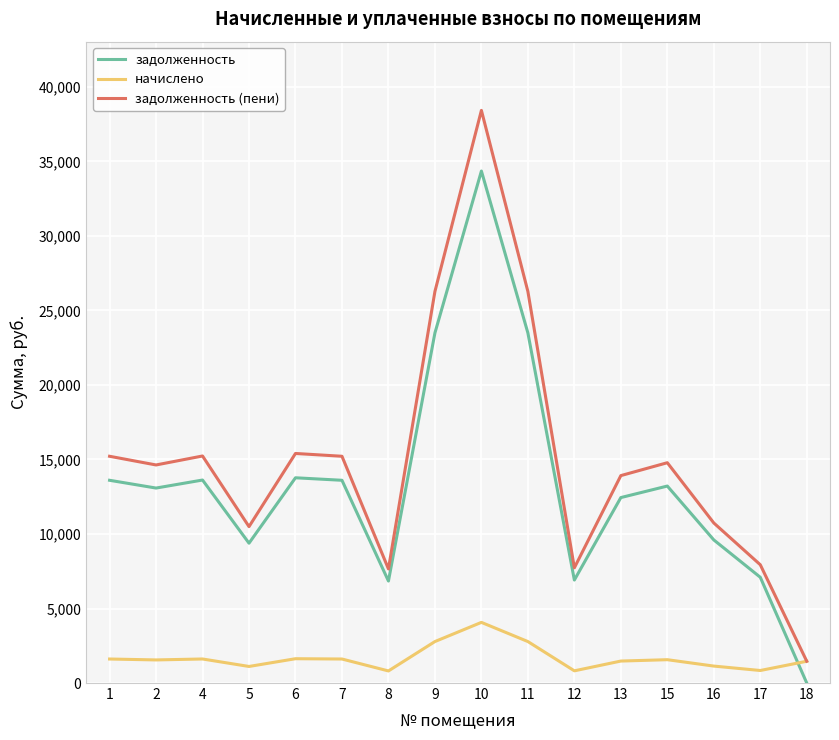

How many interior local valleys does the задолженность series have?

4